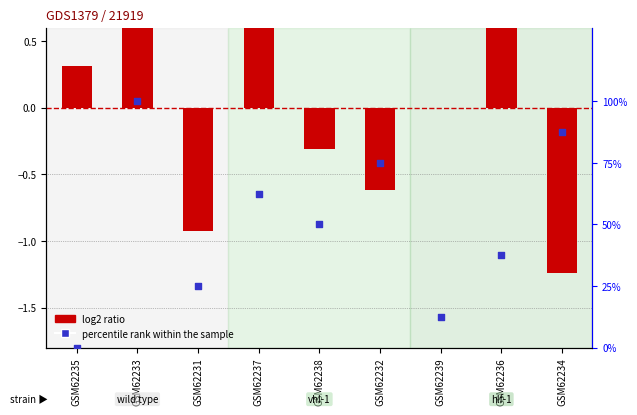

Which series has the largest total across all categories?

percentile rank within the sample